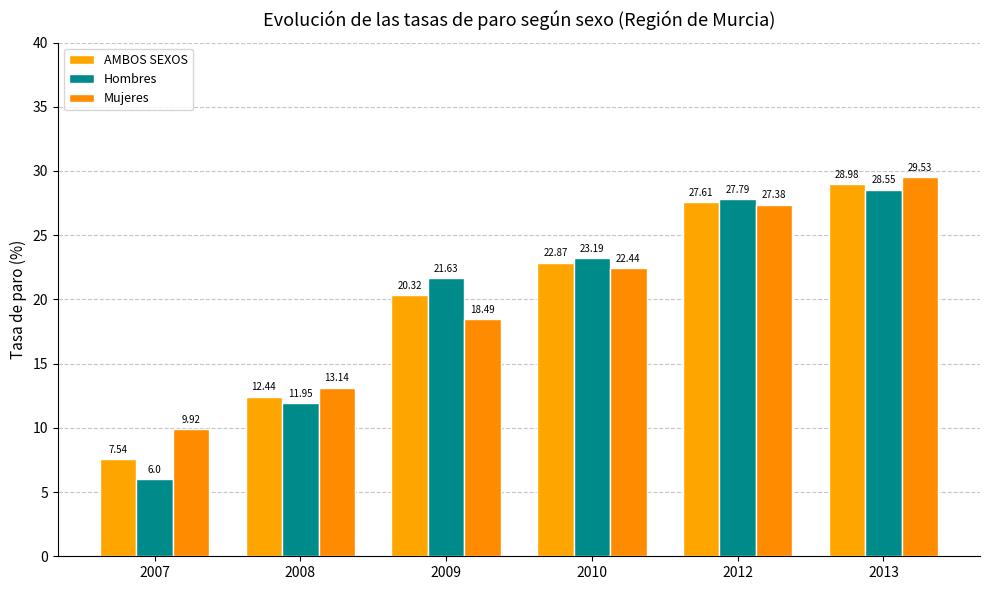

What is the total value across all series at 2013?

87.1